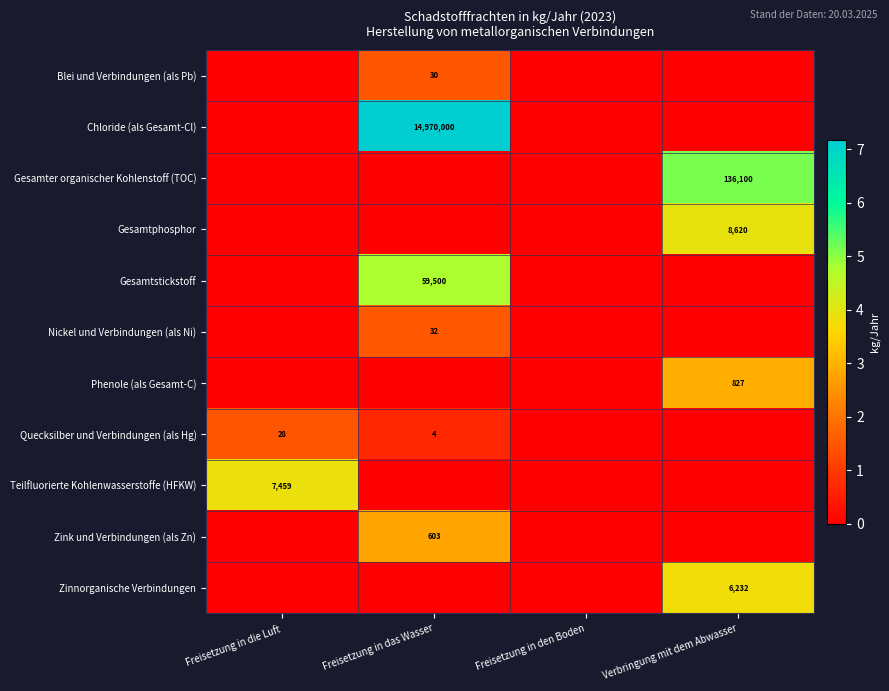

Is it true that Quecksilber und Verbindungen (als Hg) equals 49 at Freisetzung in die Luft?

False